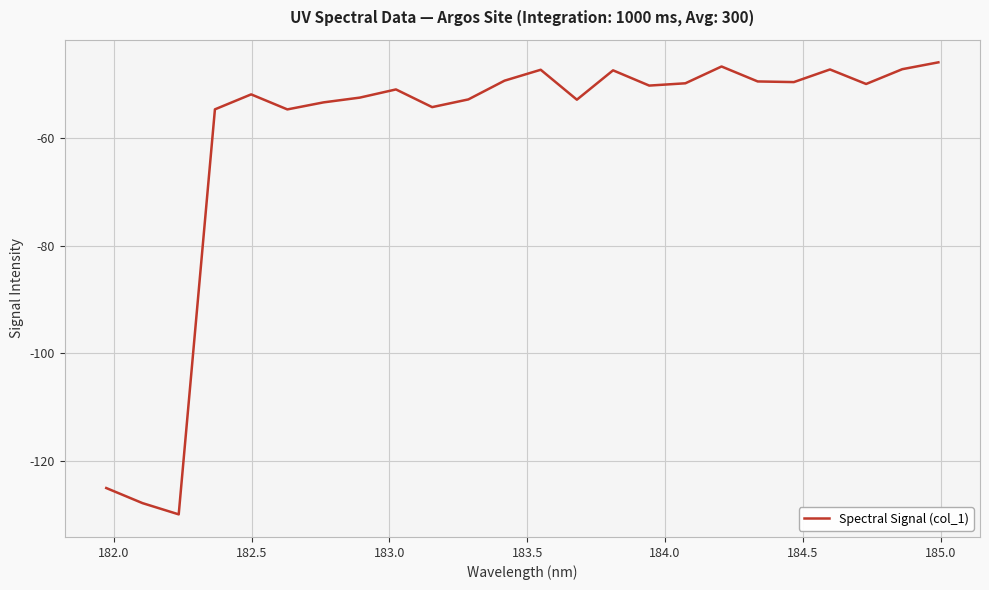

What is the minimum value shown in the chart?

-130.0